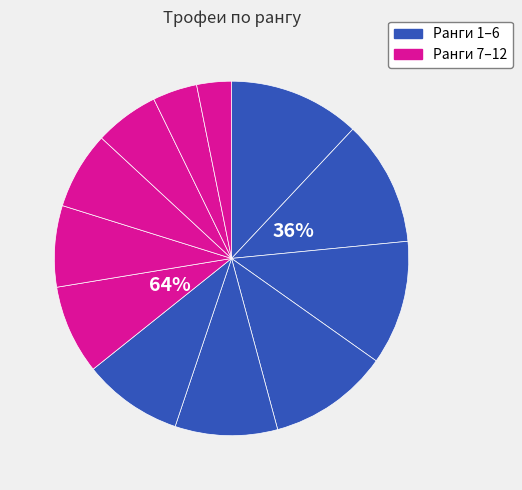

What percentage is the 3 slice, to the nearest percent?

11%